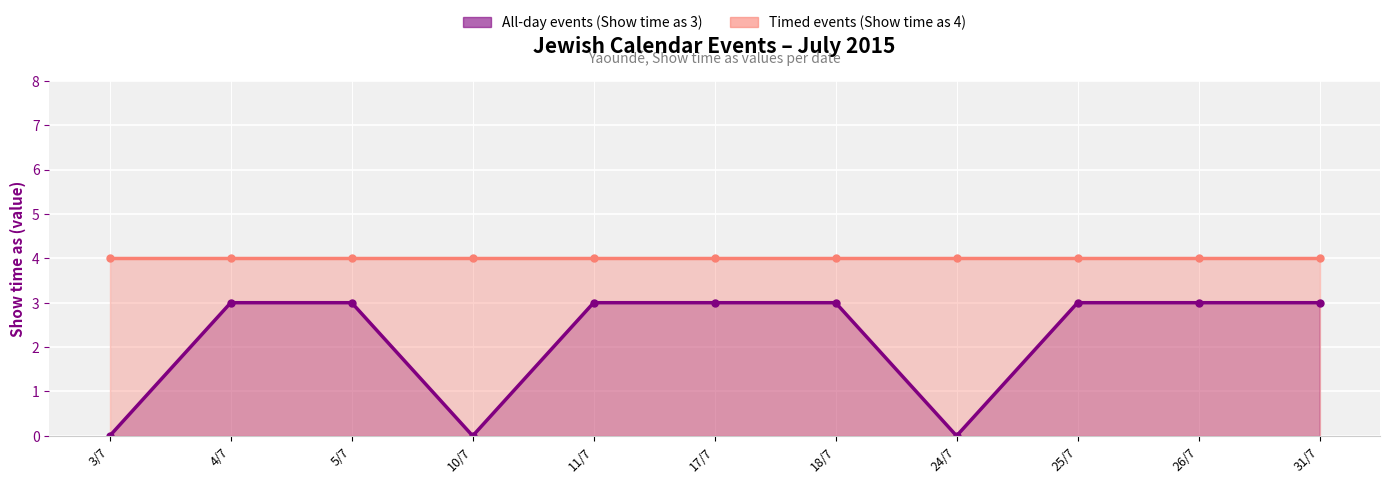

Does the chart display data point markers on the line(s)?

Yes